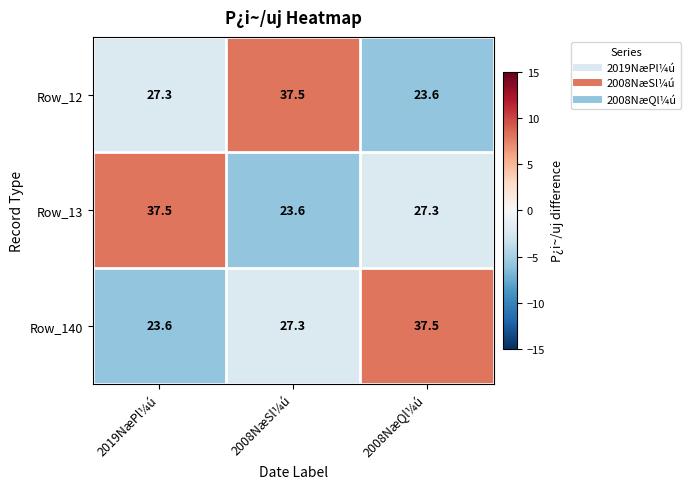

At how many categories does at least one series exceed 25?

3